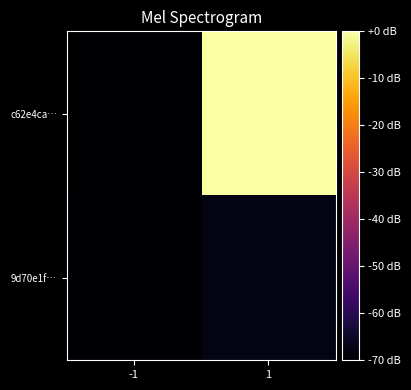

What is the spread (max minus min) of values at -1?

0.5